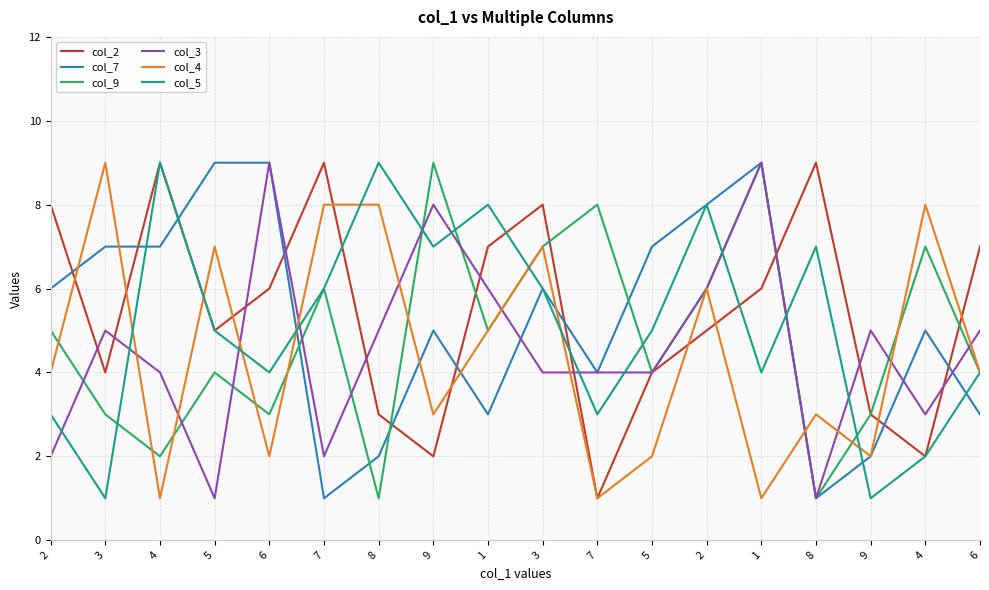

Does the chart display data point markers on the line(s)?

No